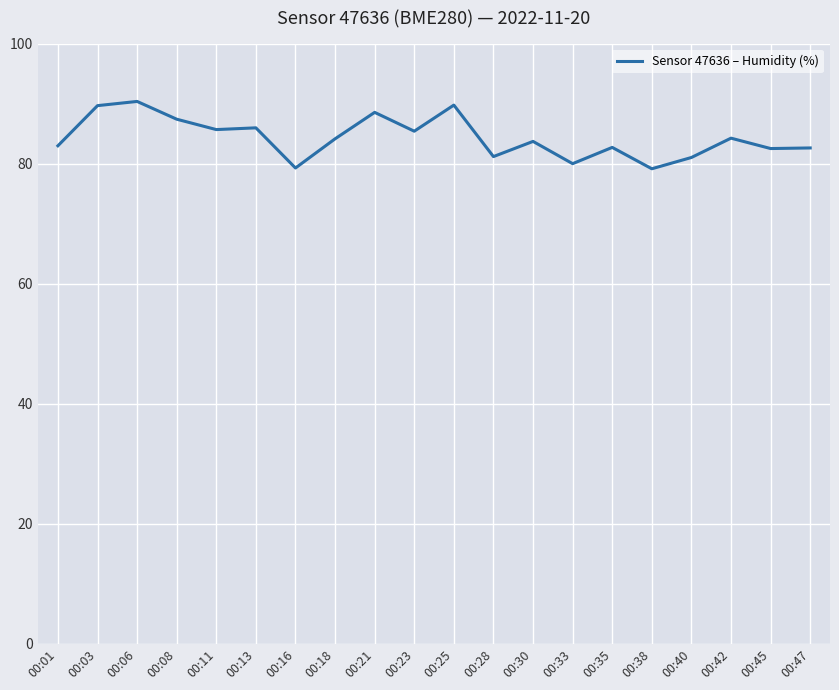

What is the difference between the maximum and minimum values?

11.2